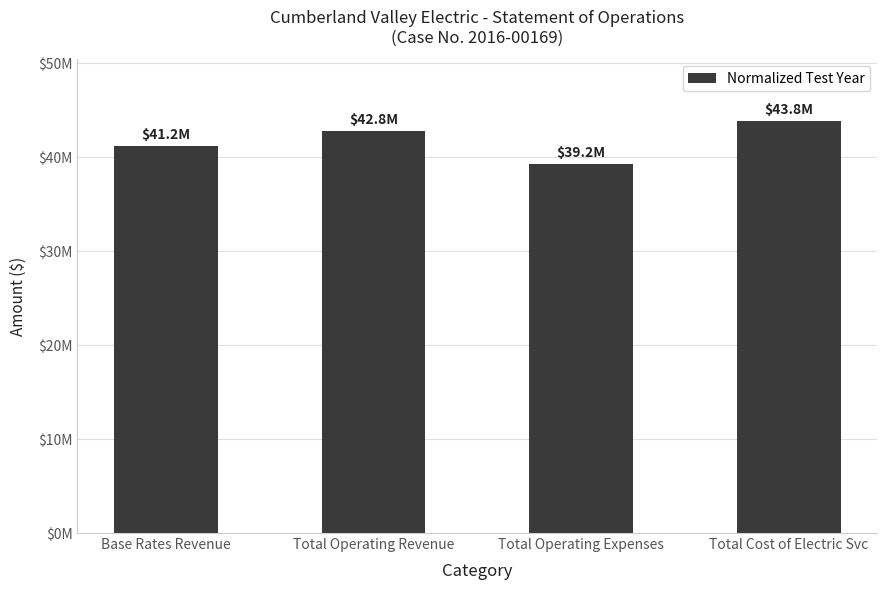

Reading left to right, list all the values displayed in this chart.

Base Rates Revenue=41190121.0	Total Operating Revenue=42810465.0	Total Operating Expenses=39213738.0	Total Cost of Electric Svc=43829603.7